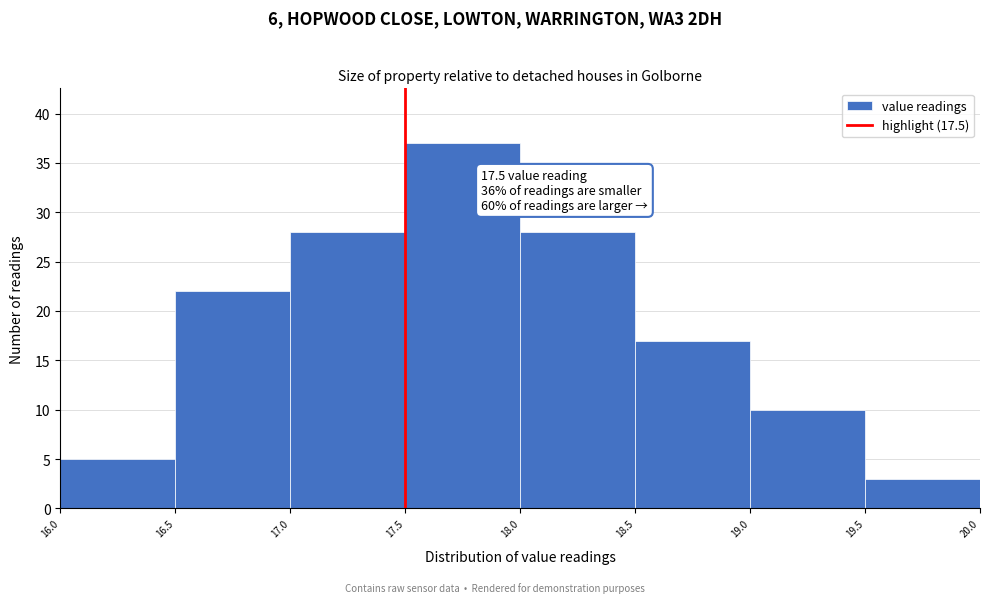

Which range on the x-axis has the tallest bar?

17.5 to 18.0